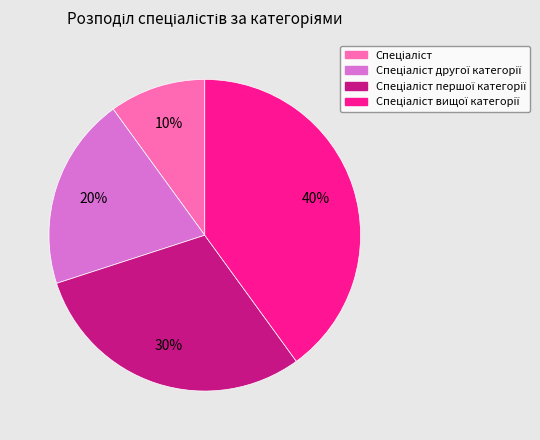

To the nearest percent, what is the difference between the largest and smallest slice percentages?

30%